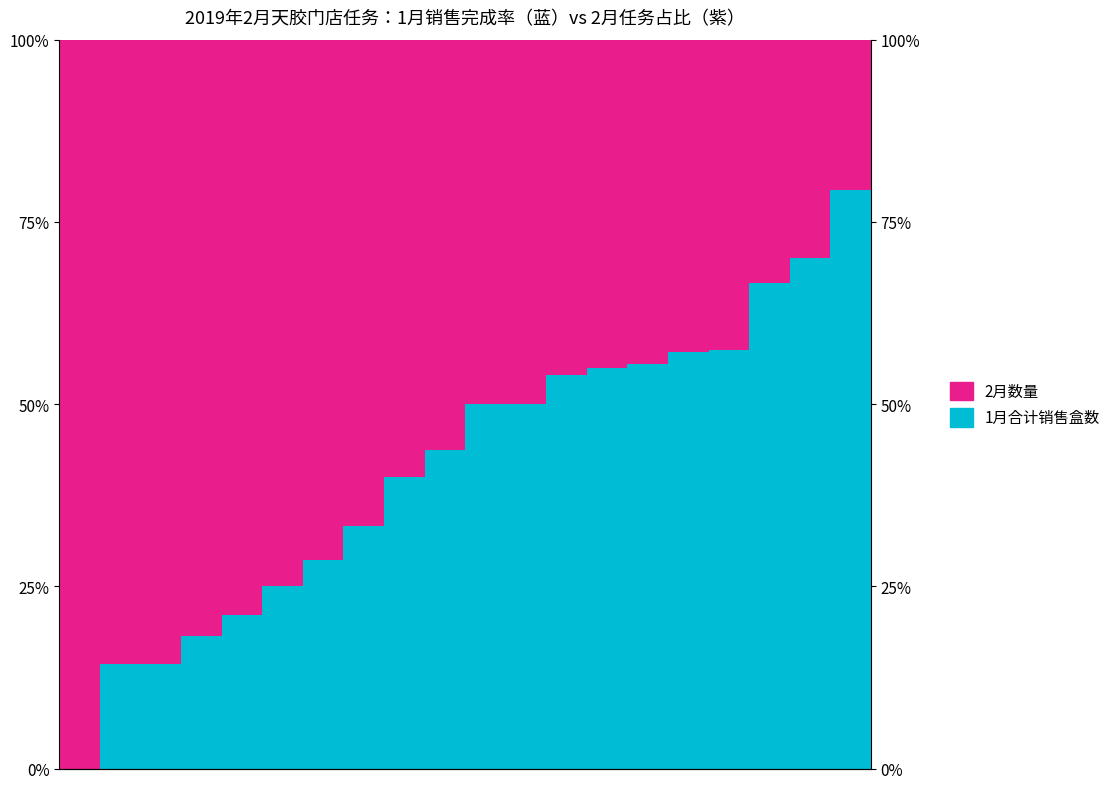

What is the difference between the 1月合计销售盒数 values at 15 and 19?

22.2